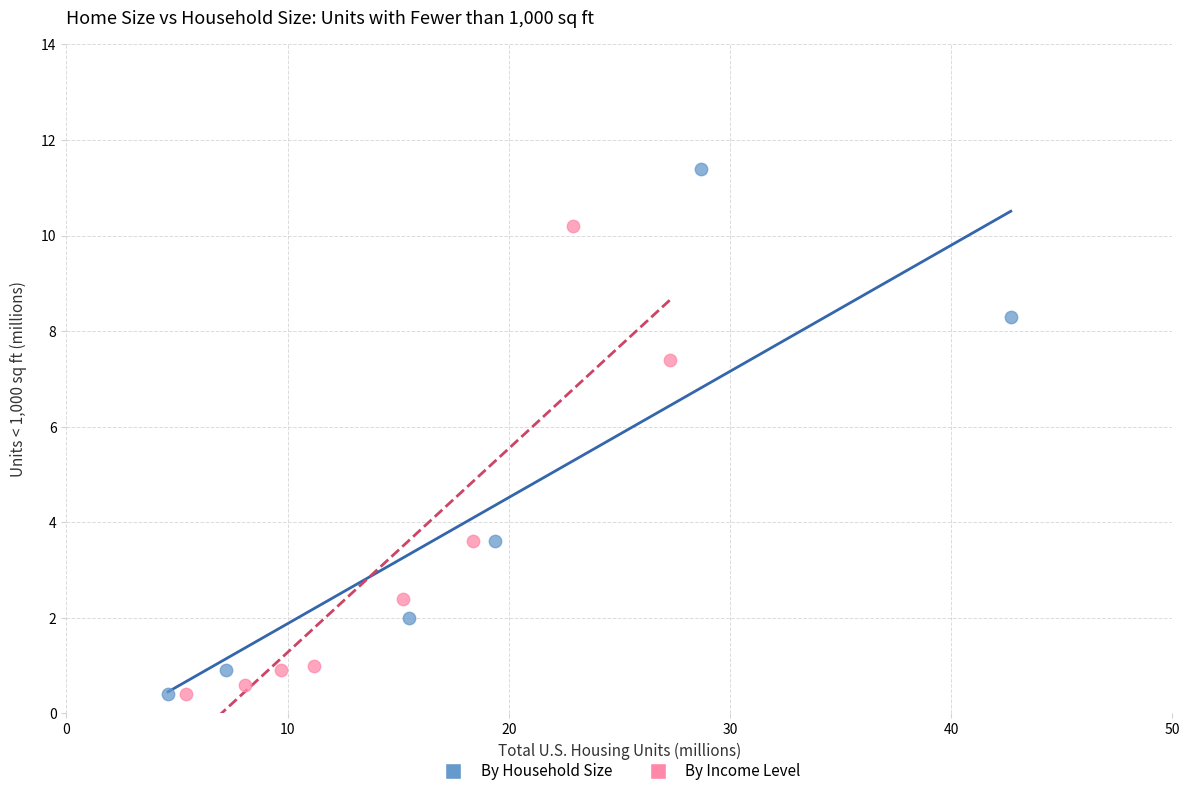

Which series has the largest Y range (max minus min)?

By Household Size